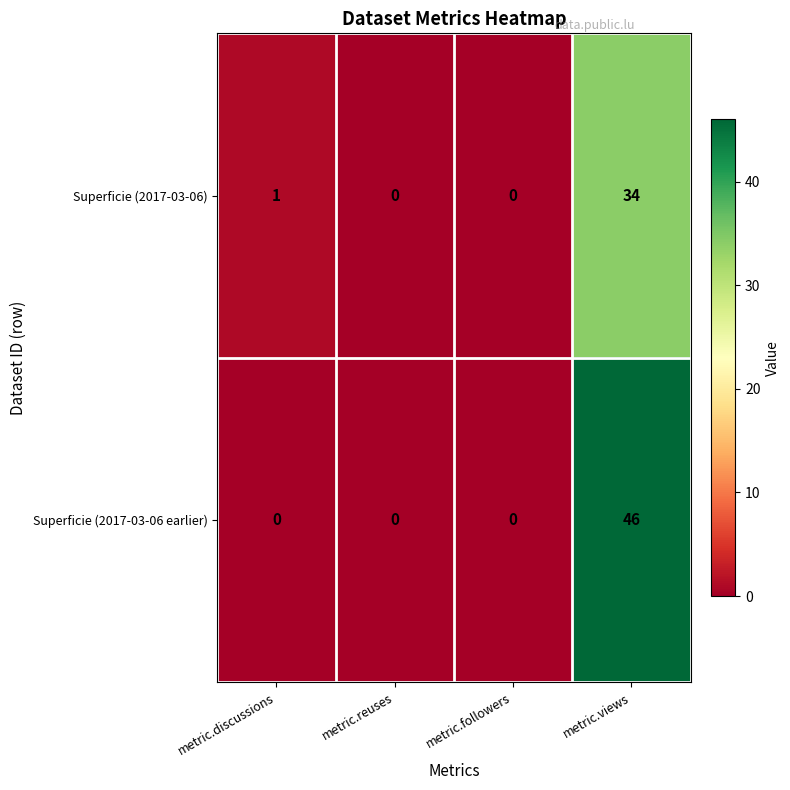

How many Superficie (2017-03-06 earlier) values are between 0 and 46?

4